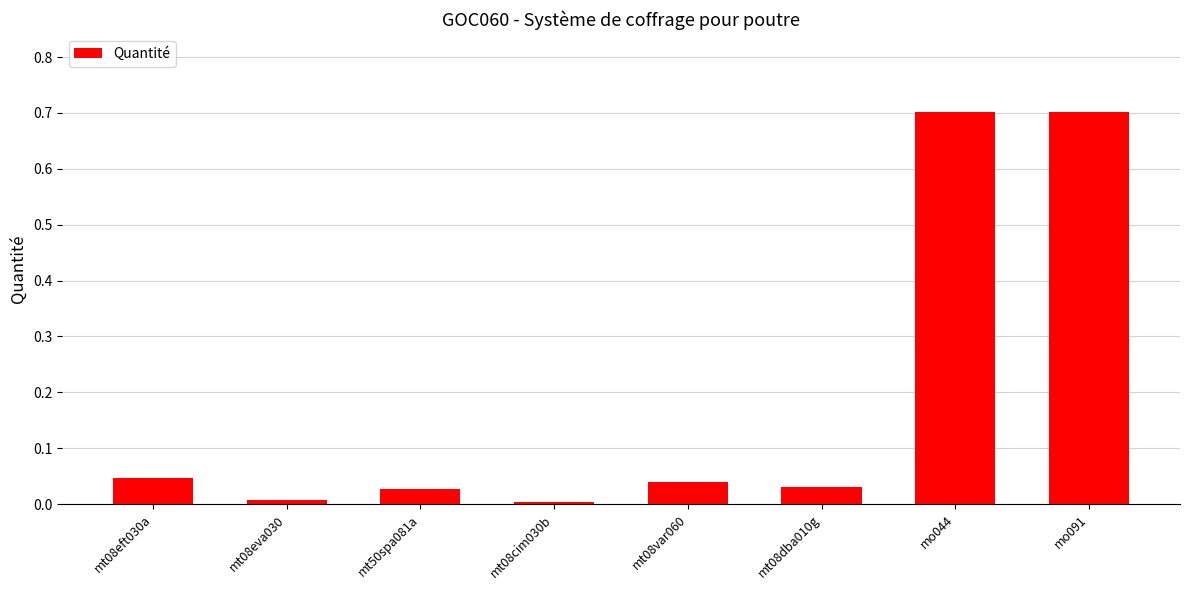

Is it true that the value at mt08eva030 is 0.0?

True